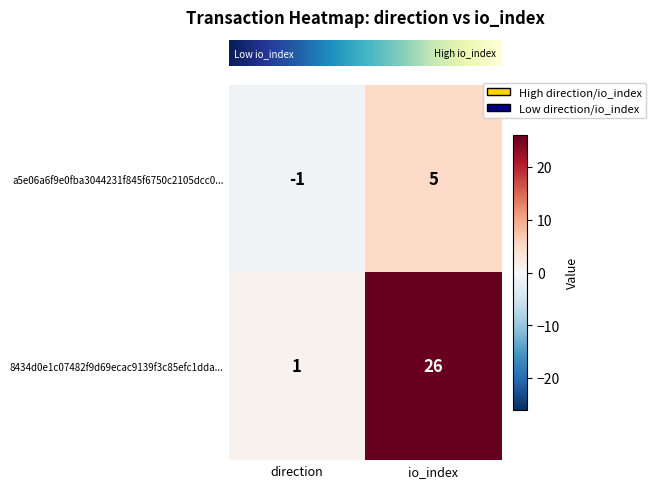

Reading left to right, list all the values displayed in this chart.

a5e06a6f9e0fba3044231f845f6750c2105dcc0...: direction=-1	io_index=5
8434d0e1c07482f9d69ecac9139f3c85efc1dda...: direction=1	io_index=26